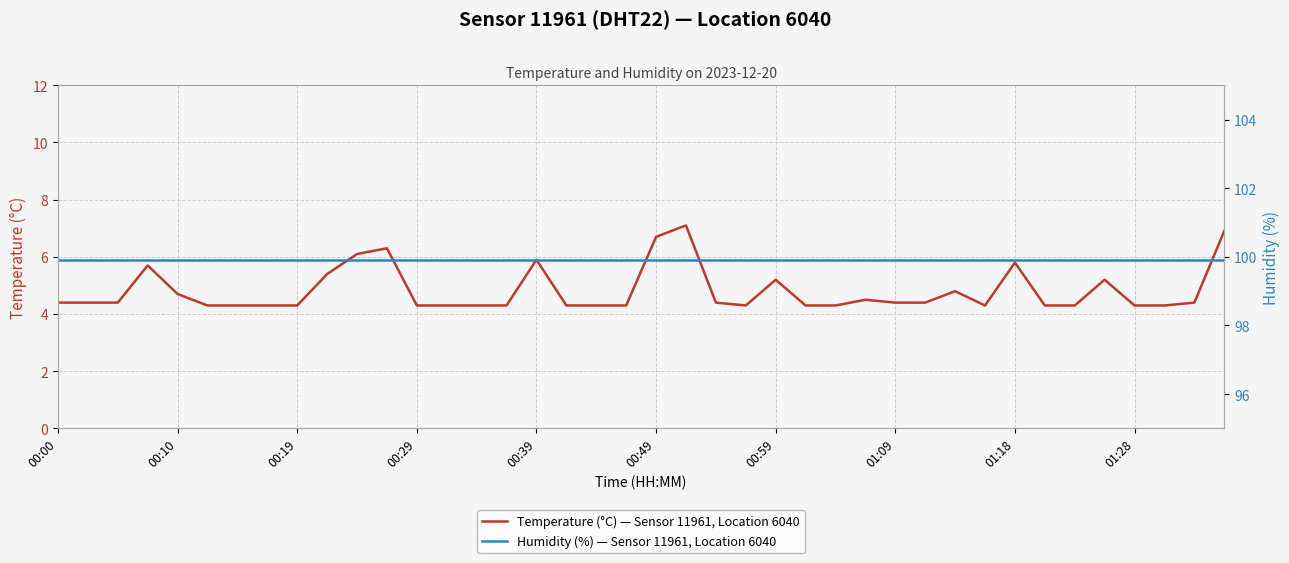

What is the spread (max minus min) of values at 13?

95.6